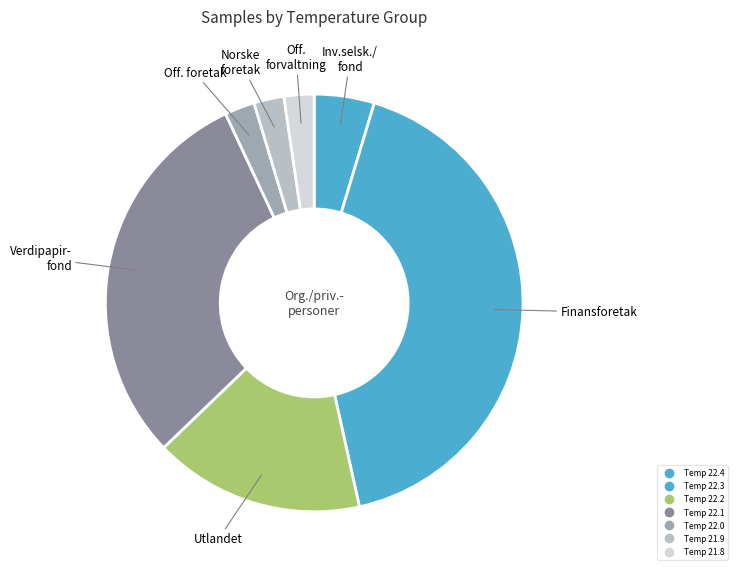

Count the number of slices in the pie.

7